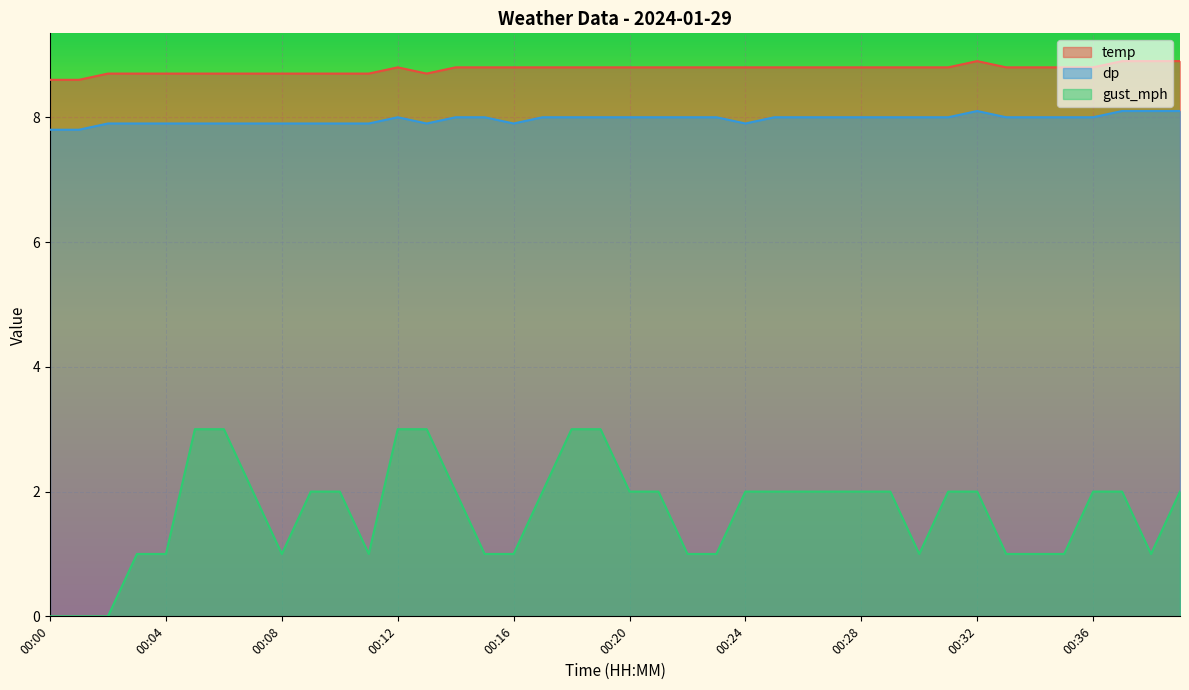

Which series has the largest total across all categories?

temp